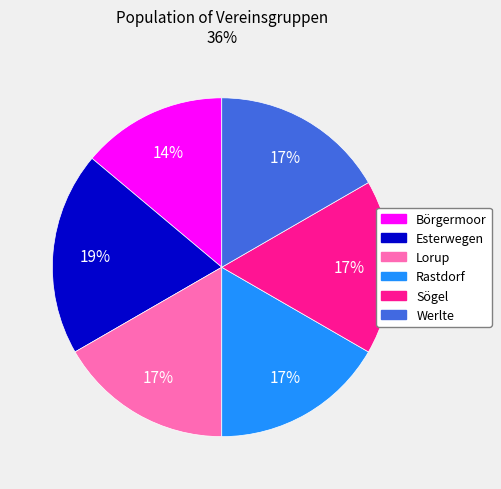

Which has a higher value, Börgermoor or Esterwegen?

Esterwegen